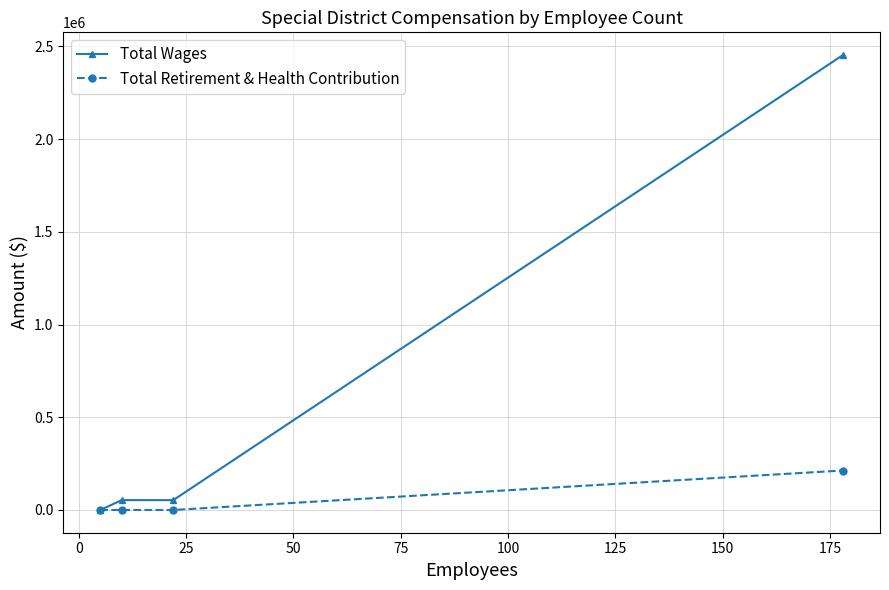

Which series has the widest spread of values?

Total Wages